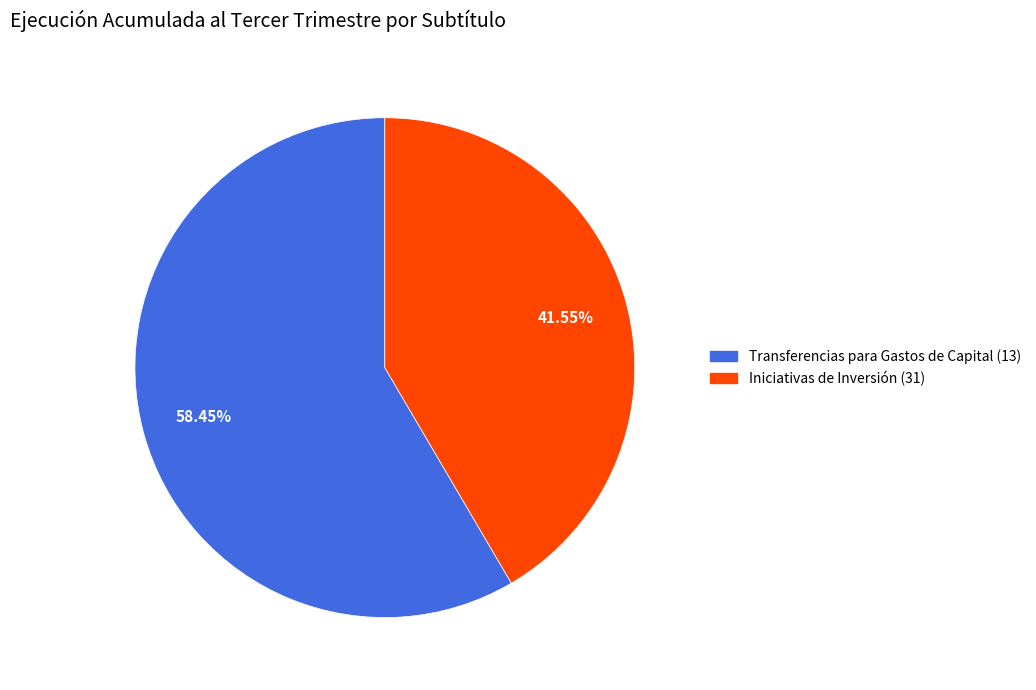

Count the number of slices in the pie.

2